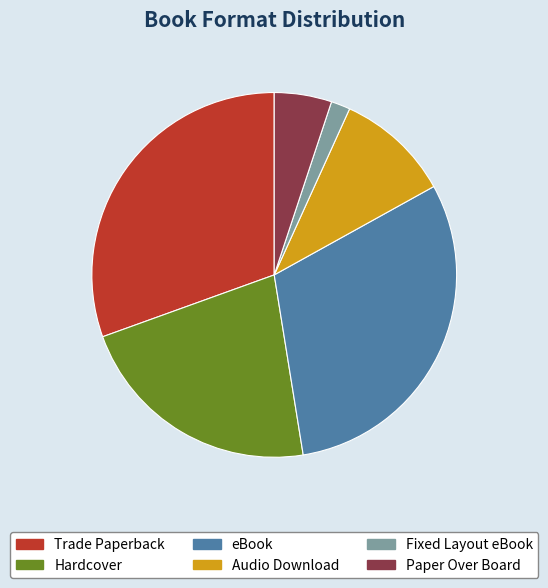

Count the number of slices in the pie.

6